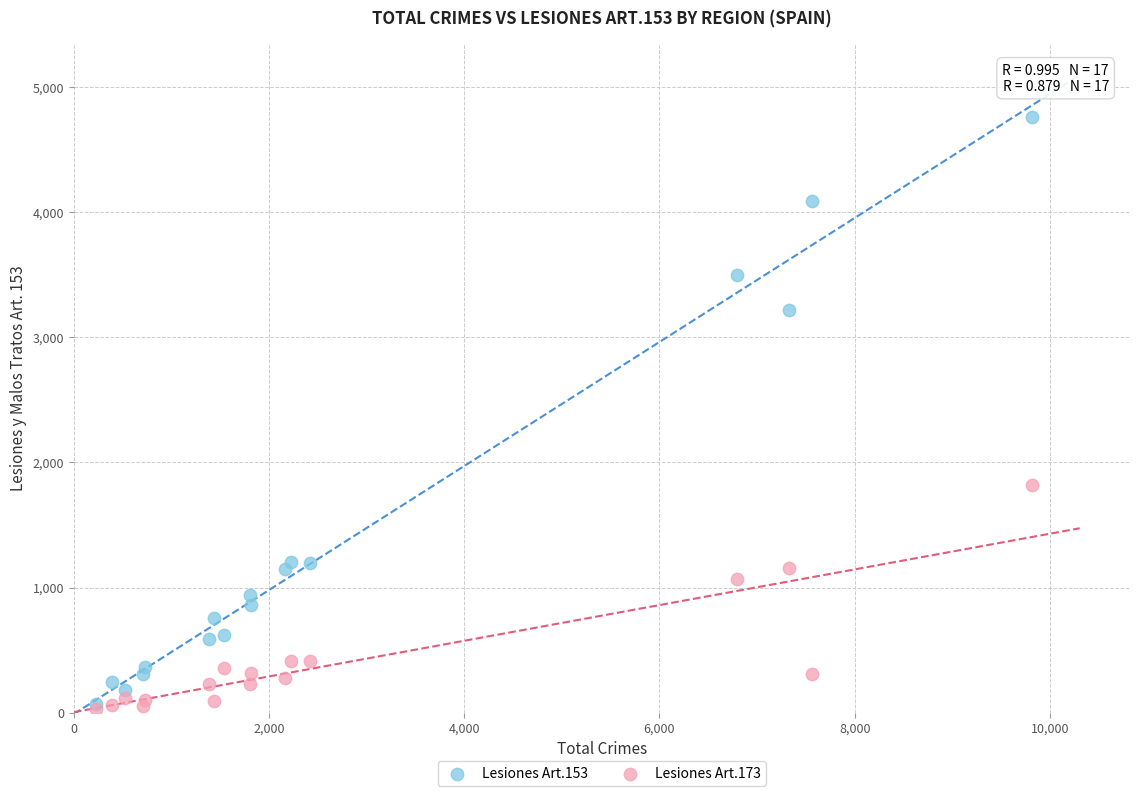

What are all the series names shown in the legend?

Lesiones Art.153, Lesiones Art.173